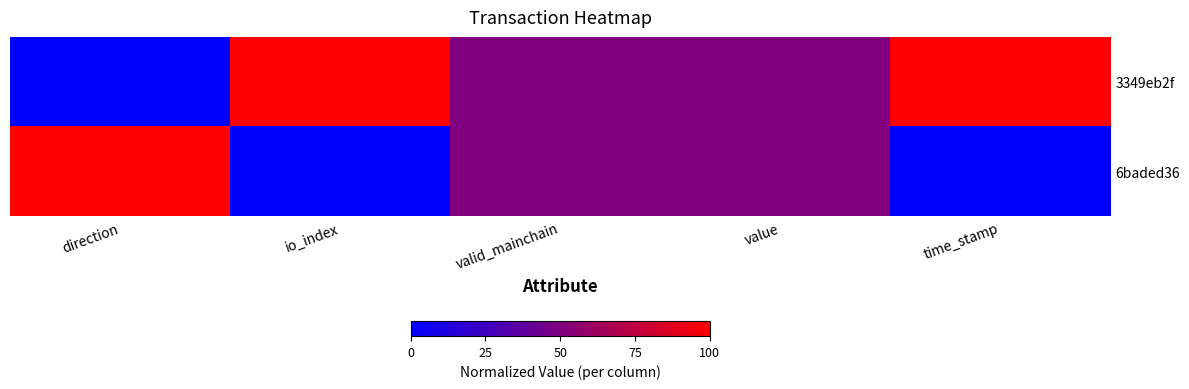

What is the maximum value shown in the chart?

1.0